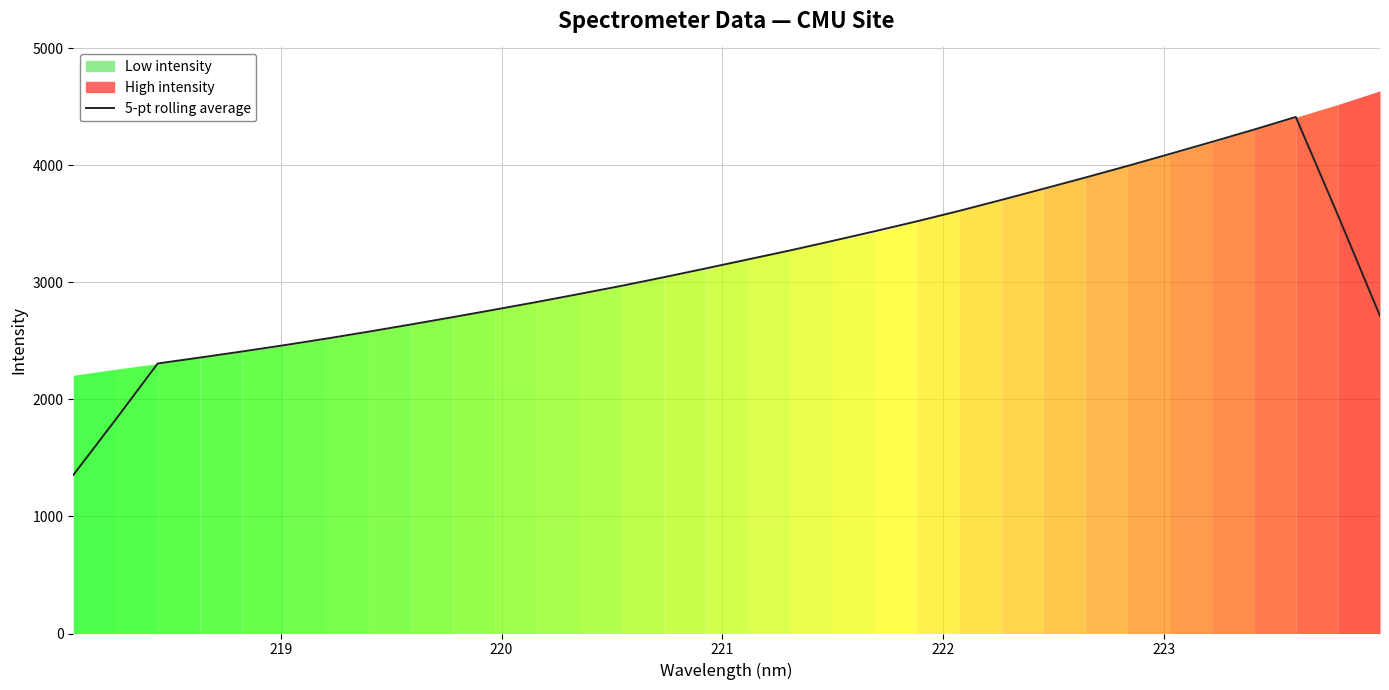

How many points are higher than both their immediate neighbors (excluding endpoints)?

1